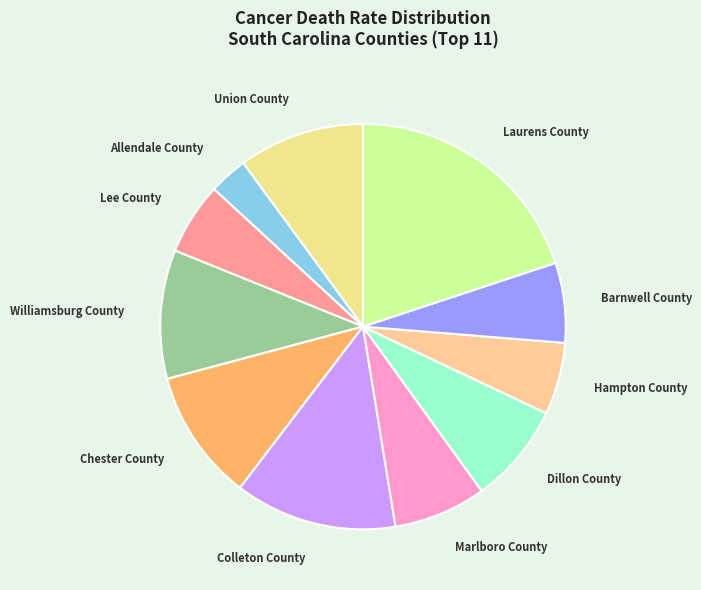

Does Lee County account for over 50% of the chart?

No